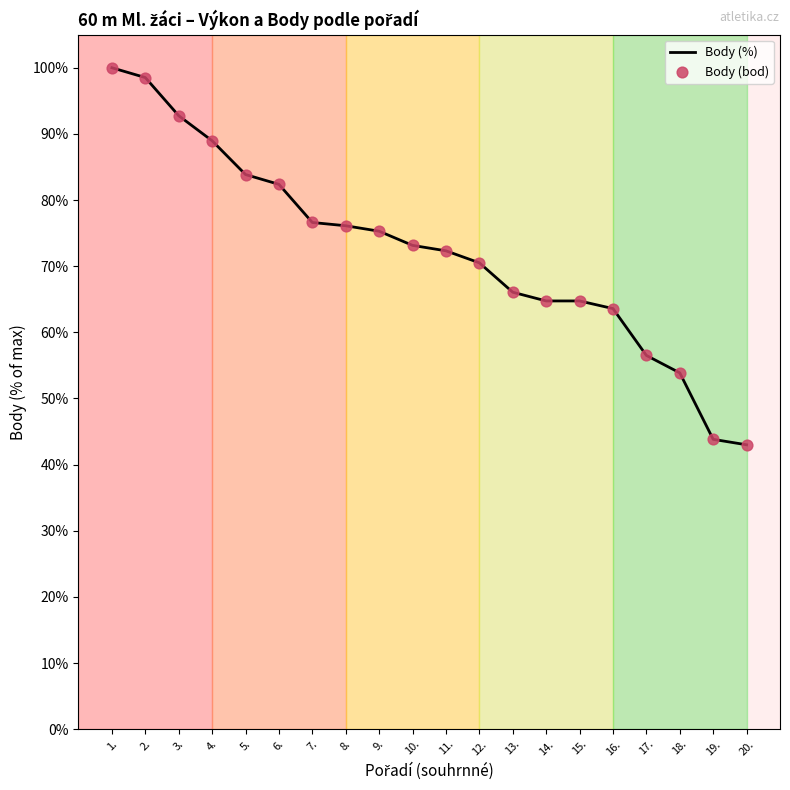

Approximately how many times larger is the value at 10. compared to 4.?

0.8